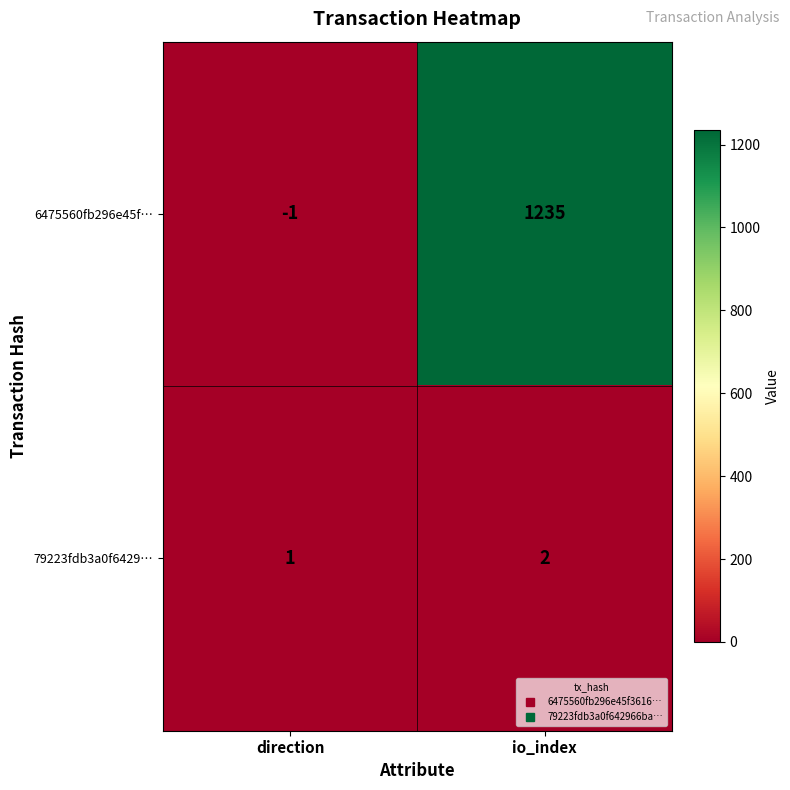

What is the greatest value displayed?

1235